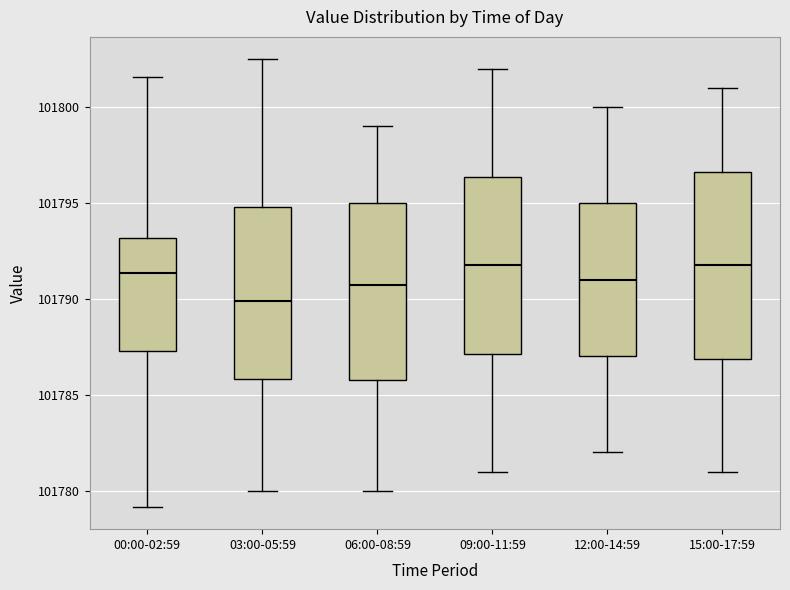

Where does the lower whisker of the box for 12:00-14:59 end on the y-axis? The values are not printed on the chart, so give them approximately, as read against the axis.

101782.0